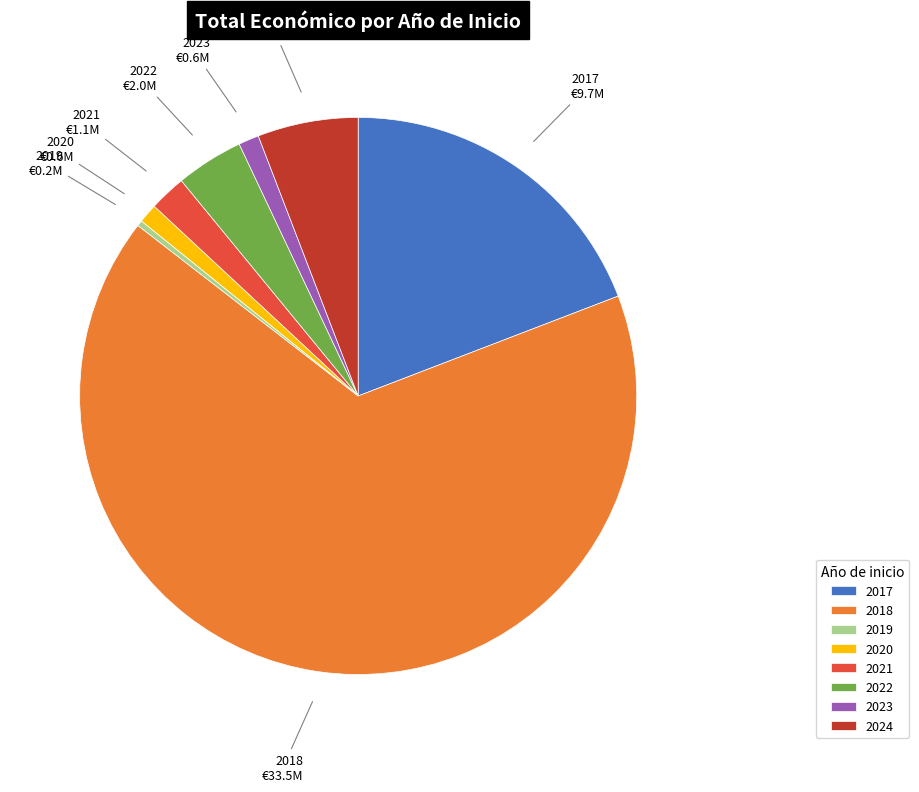

Is the sum of 2022 and 2023 greater than half?

No